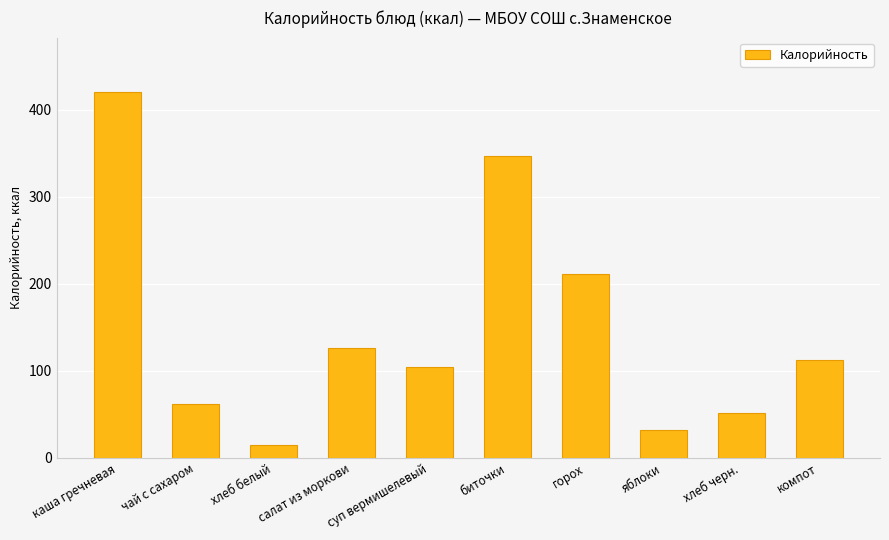

Reading left to right, extract all data points from this chart.

каша гречневая=420	чай с сахаром=62	хлеб белый=15	салат из моркови=126	суп вермишелевый=104	биточки=347	горох=211	яблоки=32	хлеб черн.=52	компот=113